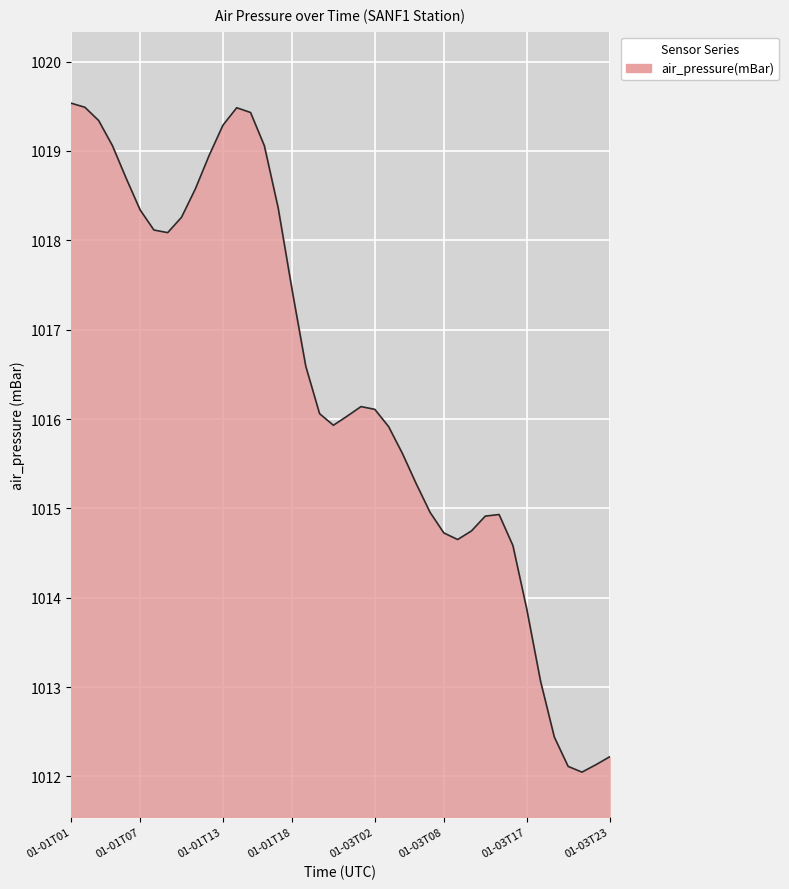

What is the maximum value shown in the chart?

1019.5